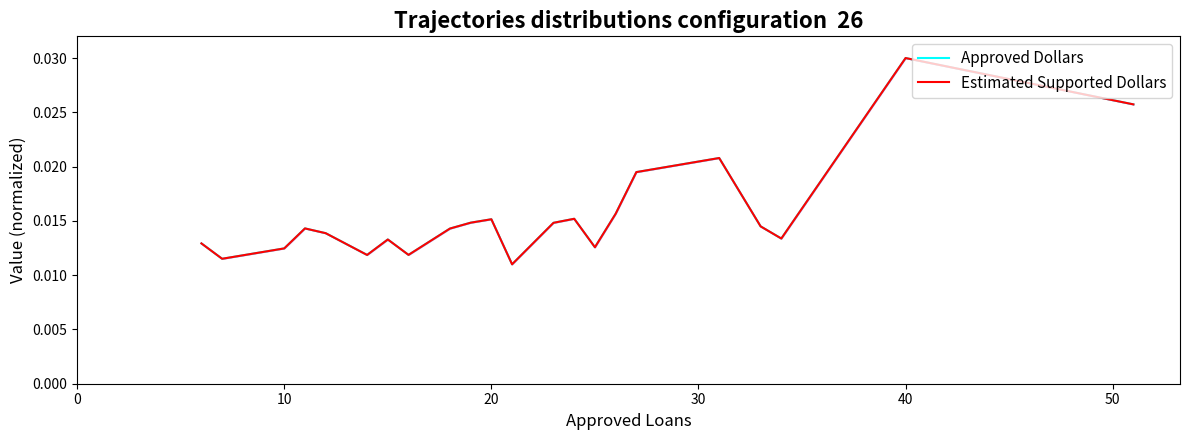

What are all the series names shown in the legend?

Approved Dollars, Estimated Supported Dollars